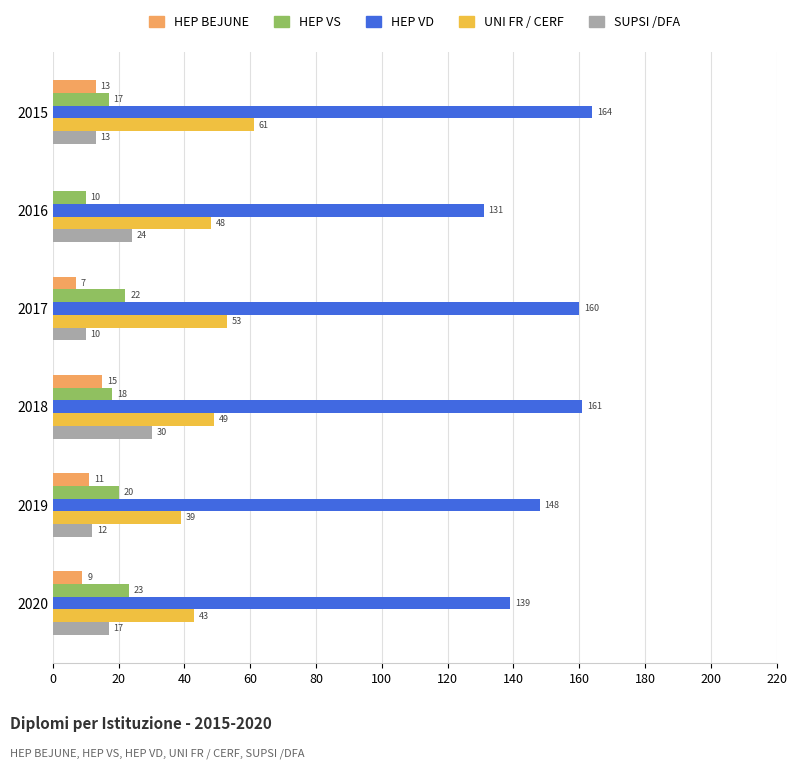

What is the sum of the UNI FR / CERF values at 2019 and 2016?

87